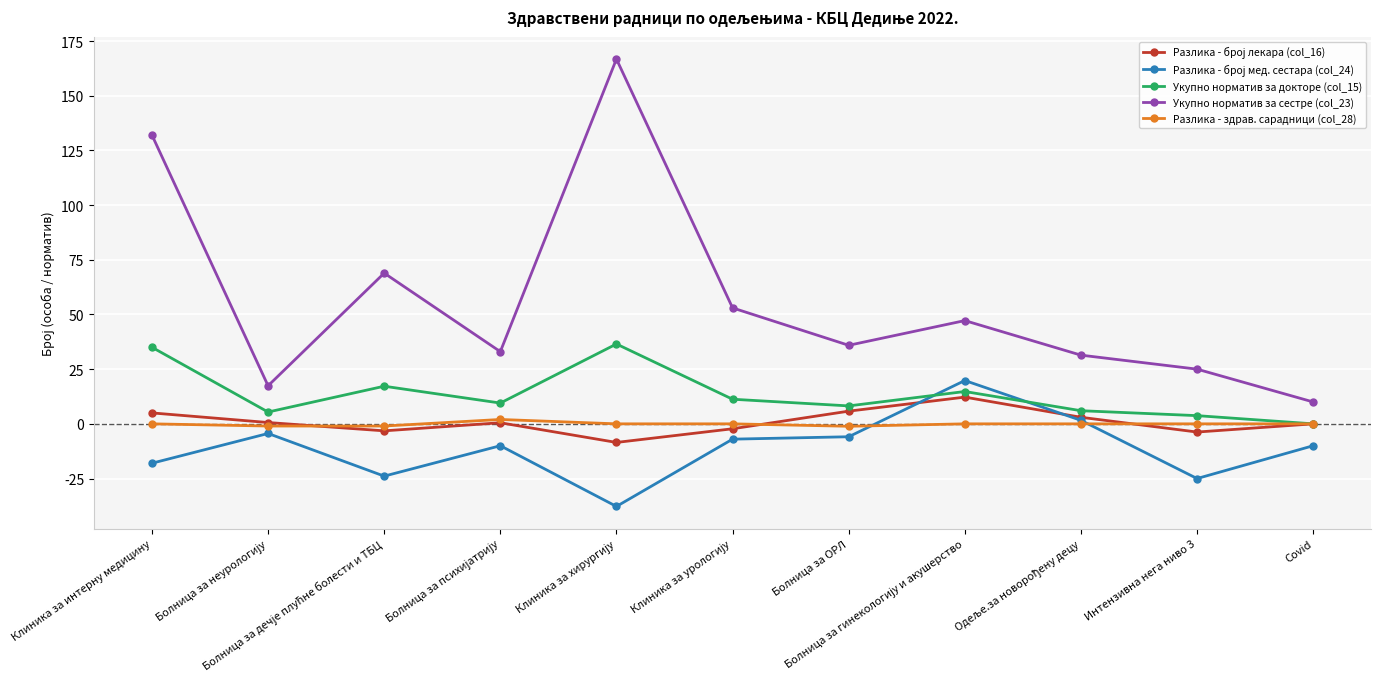

How many values in the Укупно норматив за докторе (col_15) series exceed 9?

6